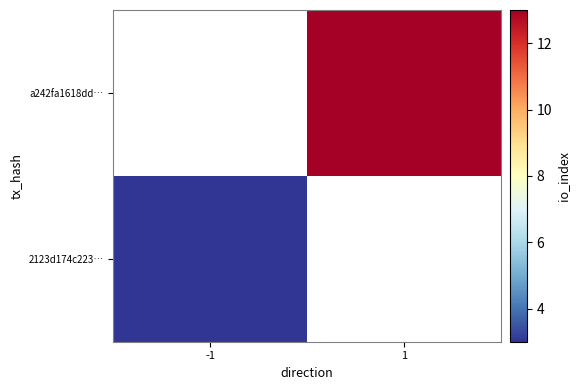

Is the value of a242fa1618dd… at 1 greater than the value of 2123d174c223… at 1?

No